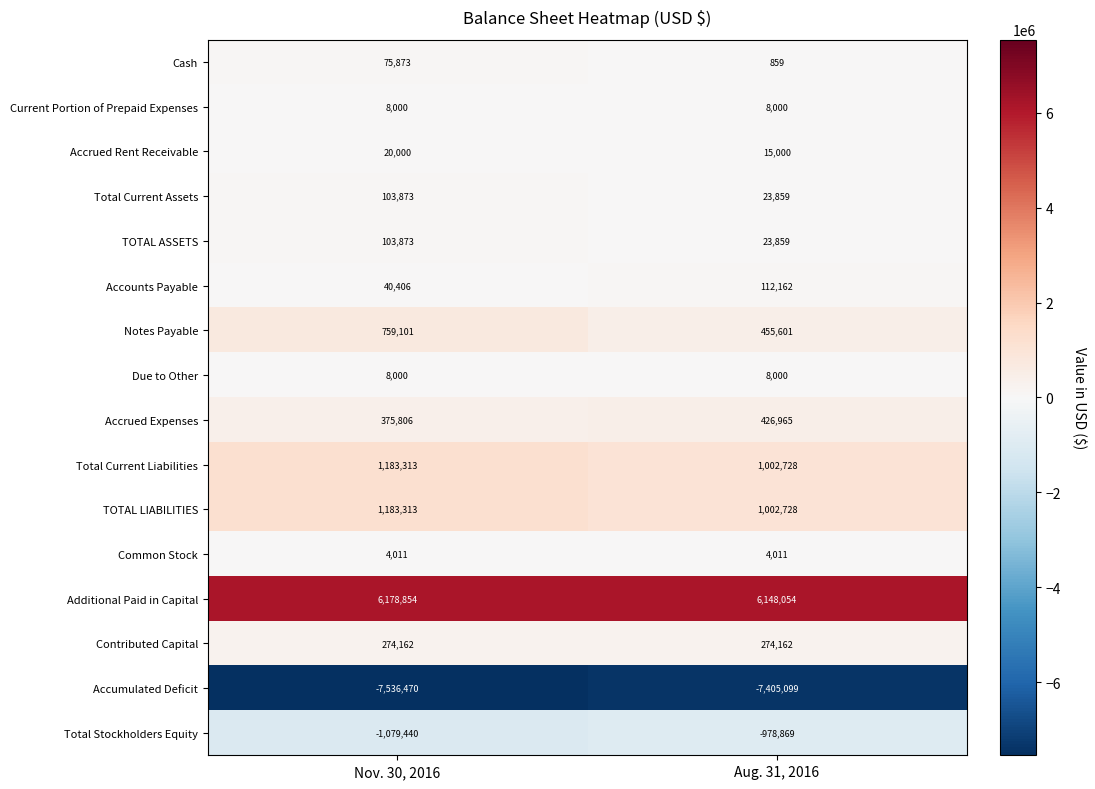

The Total Current Liabilities series shows 1002728 at Aug. 31, 2016. True or false?

True